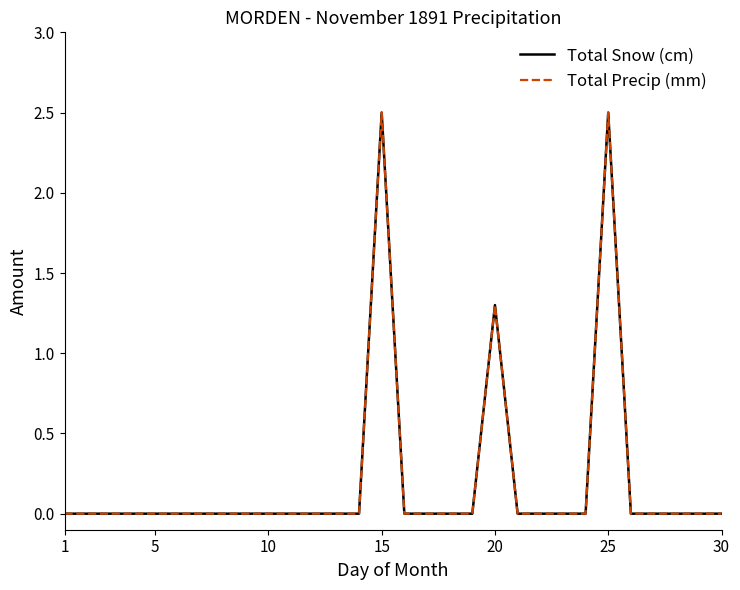

Does the chart display data point markers on the line(s)?

No